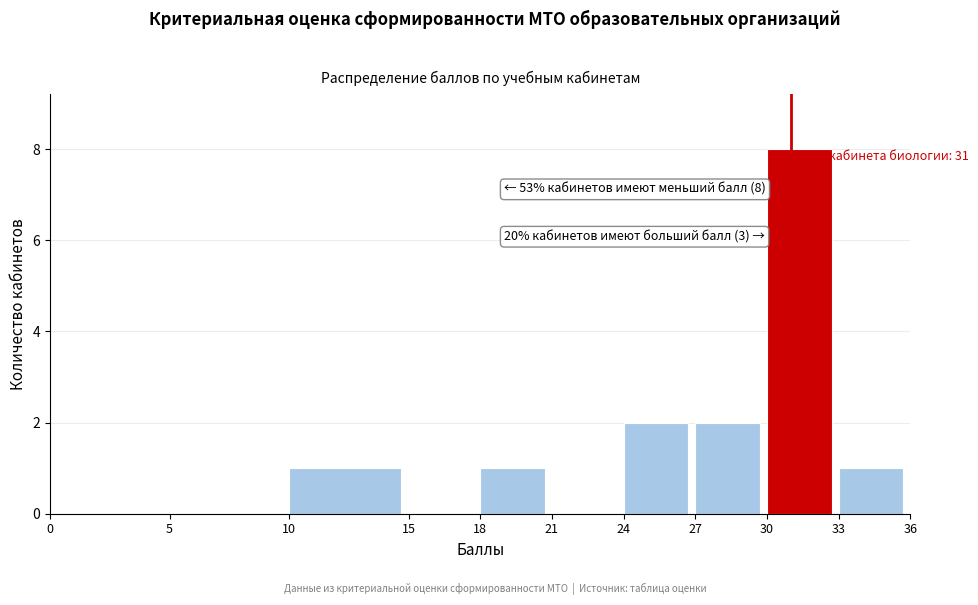

Reading right to left, extract all data points from this chart.

33=1	30=8	27=2	24=2	21=0	18=1	15=0	10=1	5=0	0=0